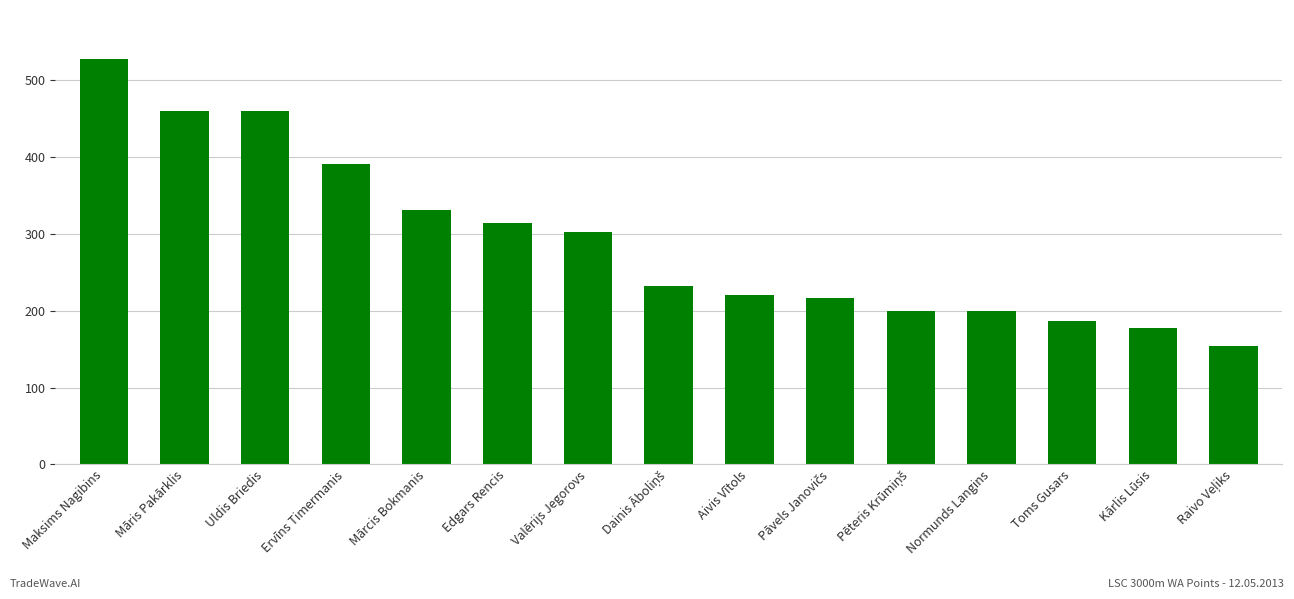

At which category does the chart reach its peak across all series?

Maksims Nagibins